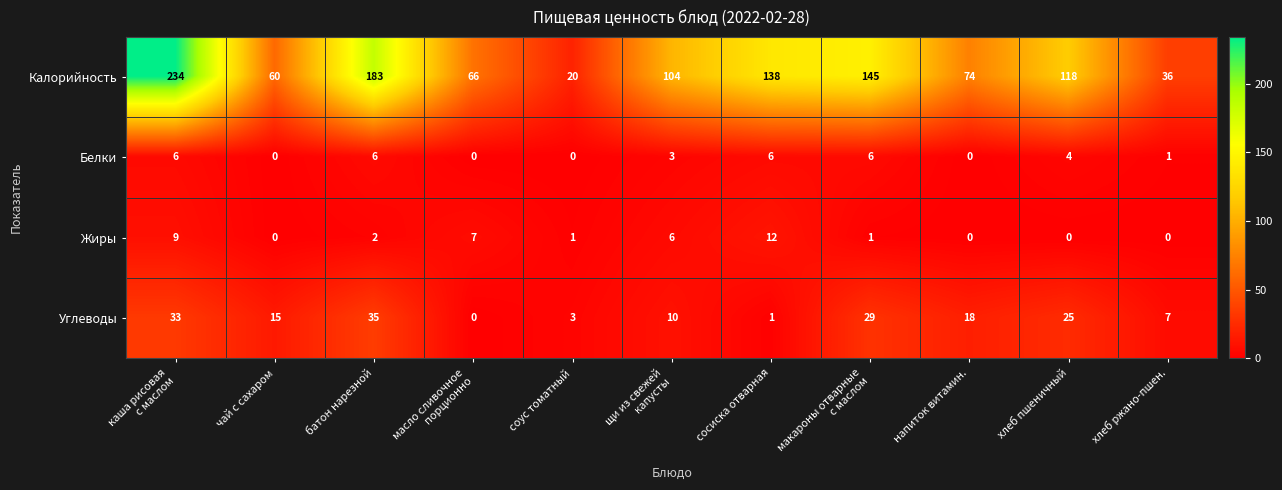

Is it true that Углеводы equals 3 at соус томатный?

True